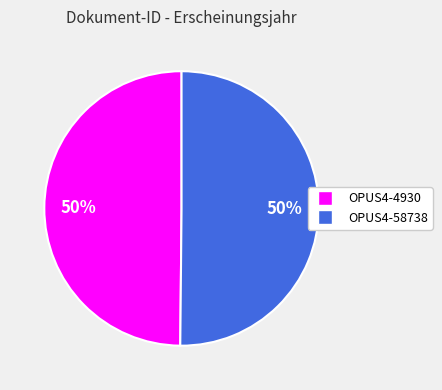

How many segments does this pie chart have?

2